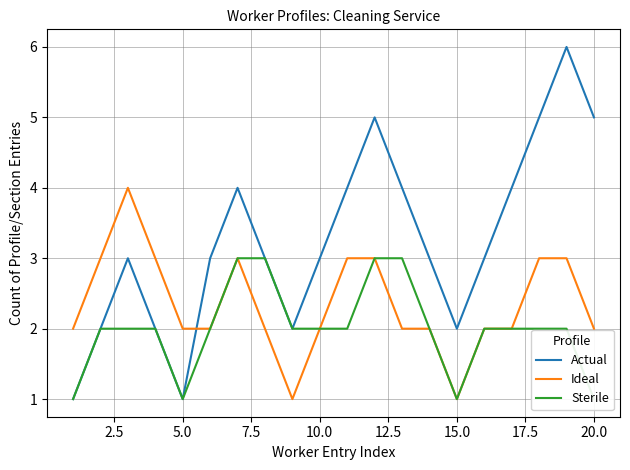

What is the highest value of the Ideal series?

4